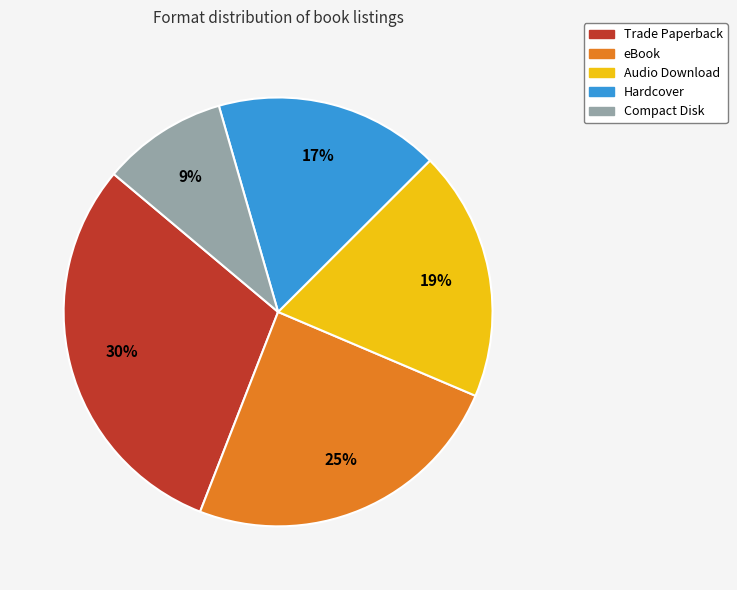

Rank the categories by value from highest to lowest.

Trade Paperback, eBook, Audio Download, Hardcover, Compact Disk